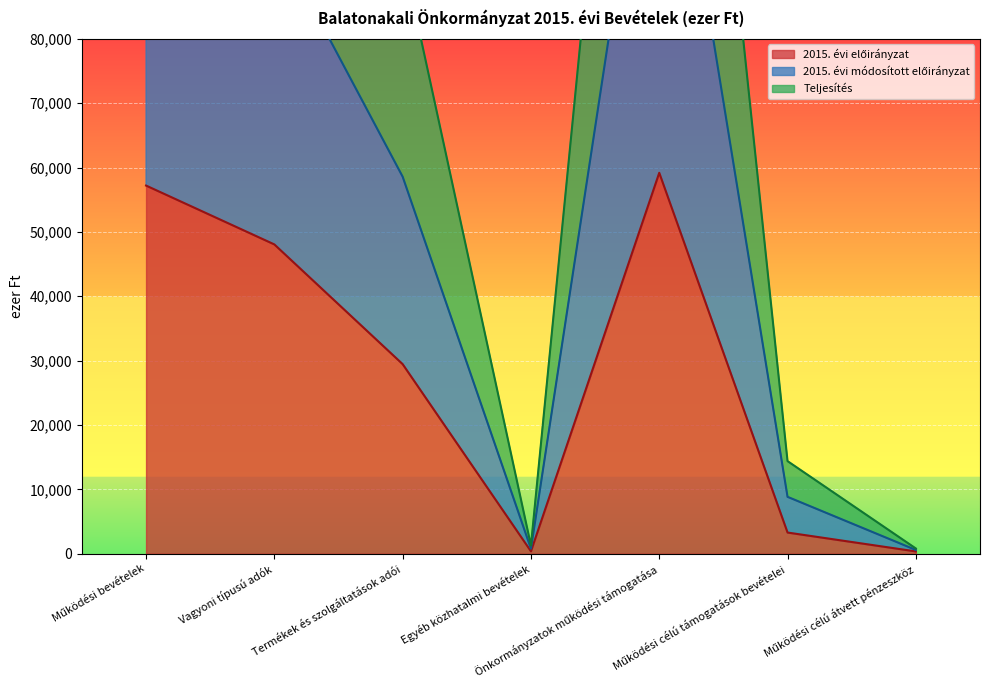

How many categories are shown in the chart?

7